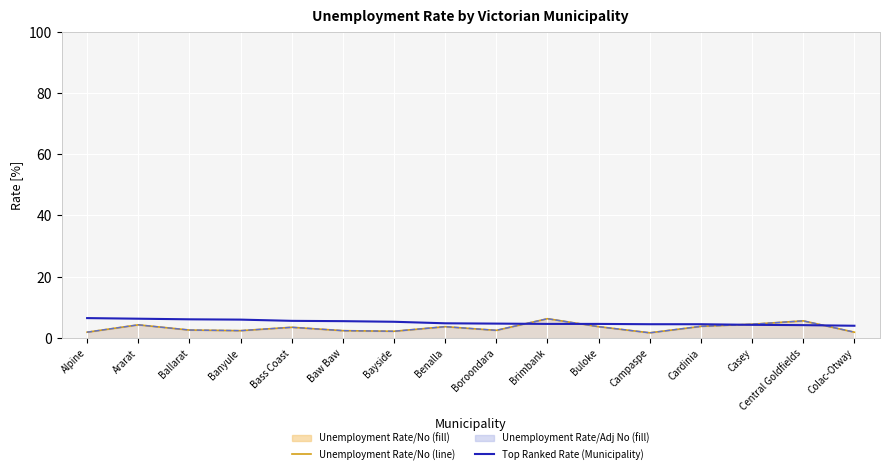

Between Banyule and Brimbank, which series saw the biggest shift?

Unemployment Rate (Adj No)